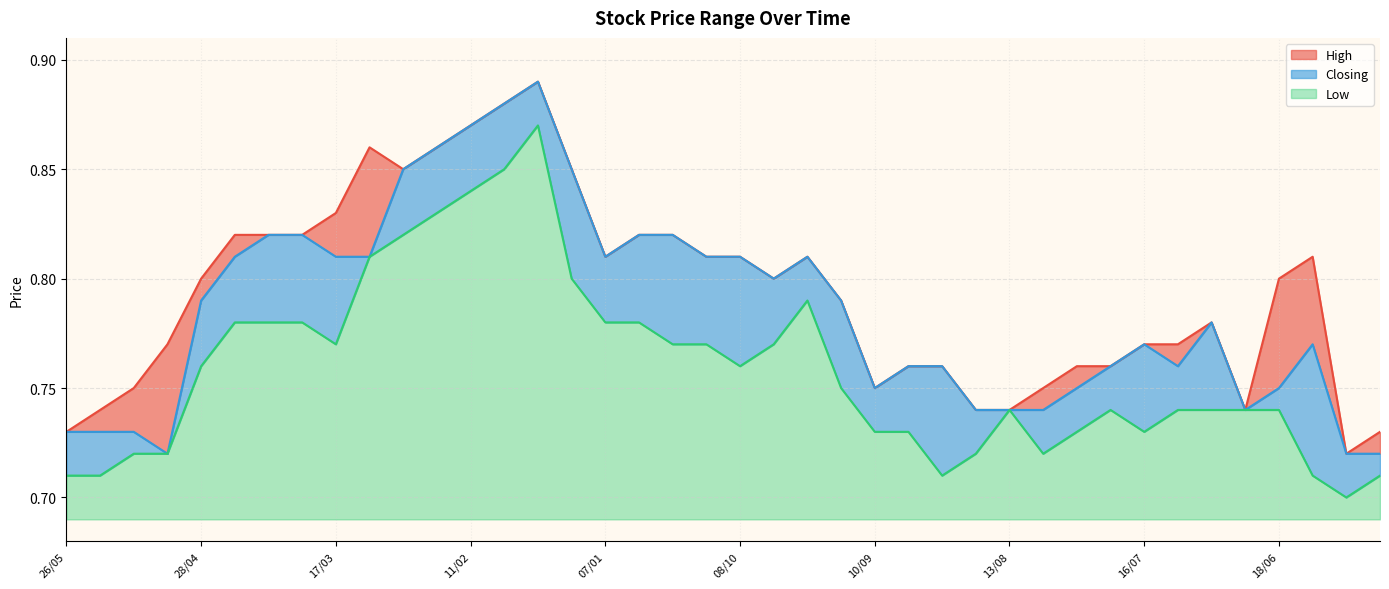

Count the number of data series in this chart.

3